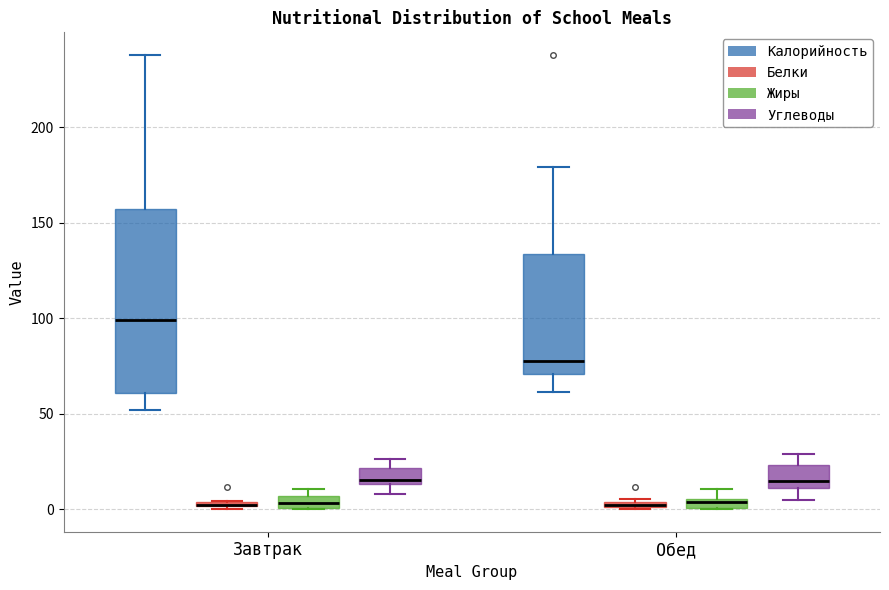

Comparing the boxes themselves (not the whiskers), which one is the tallest?

Завтрак (Калорийность)